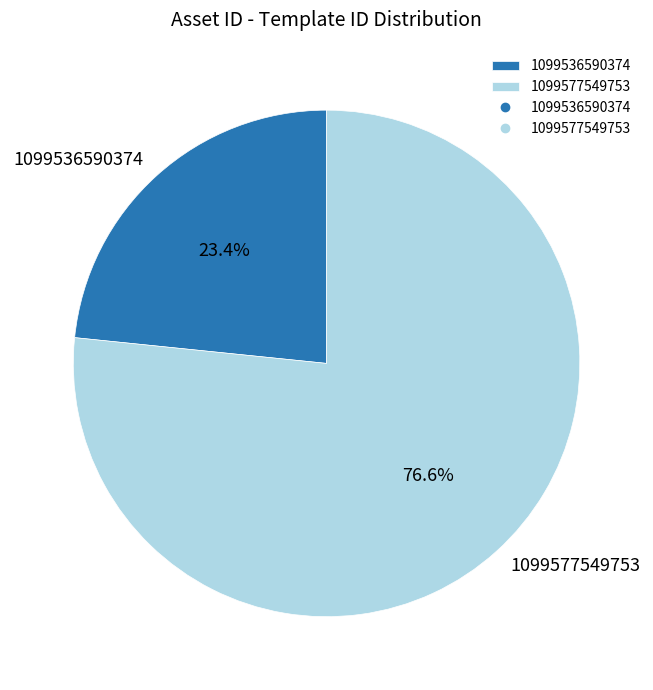

To the nearest percent, what is the combined percentage of 1099536590374 and 1099577549753?

100%